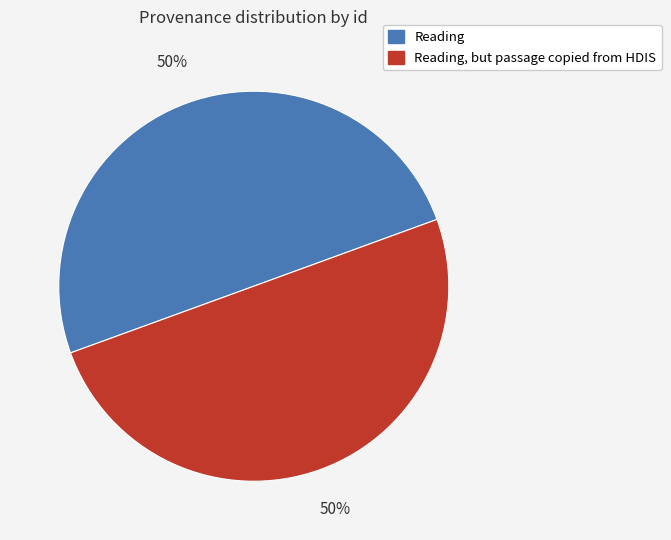

To the nearest percent, what is the average slice percentage?

50%